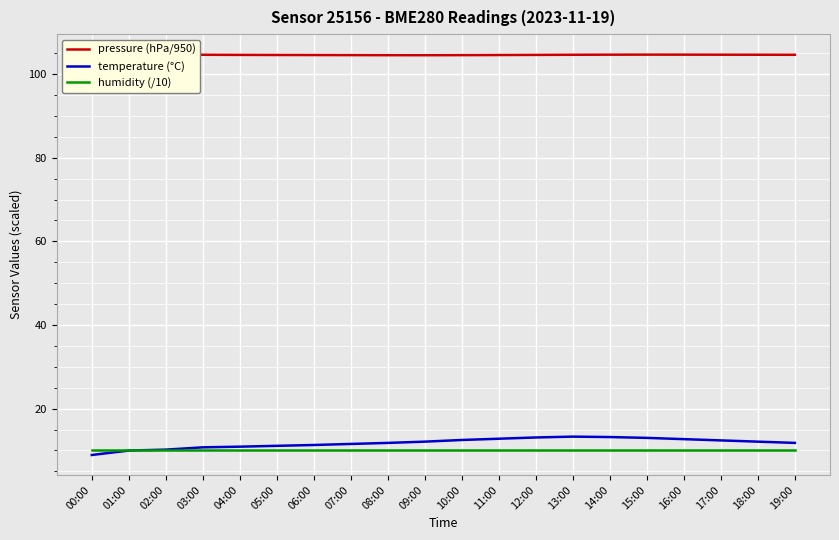

The value of humidity (/10) at 15:00 is 10.0. True or false?

True